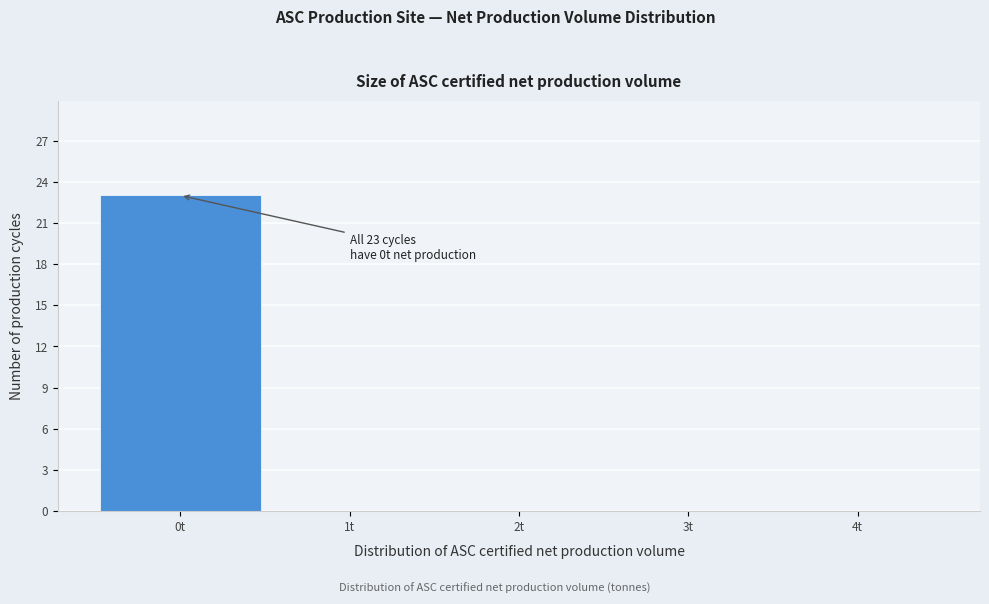

Which range on the x-axis has the tallest bar?

-0.5 to 0.5